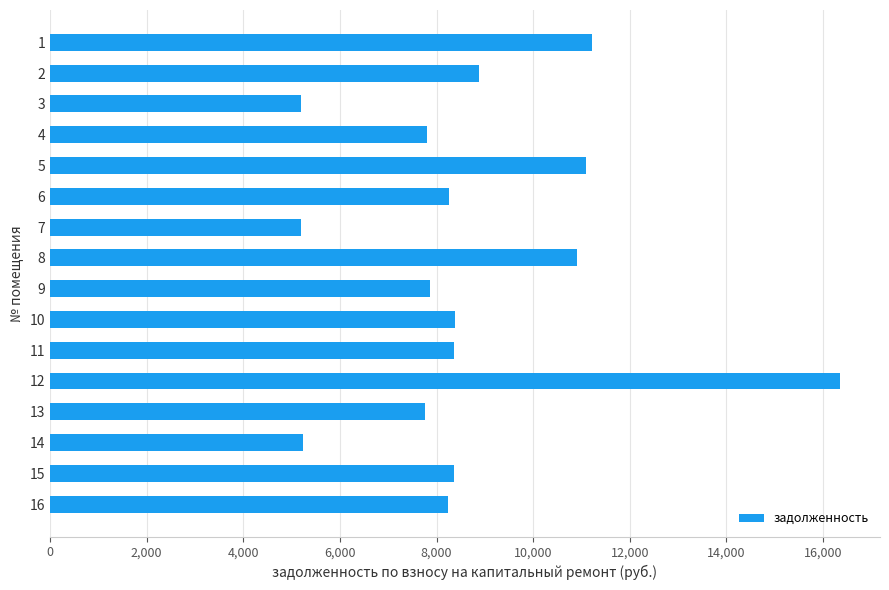

What is the difference between the second highest and second lowest values?

6009.6